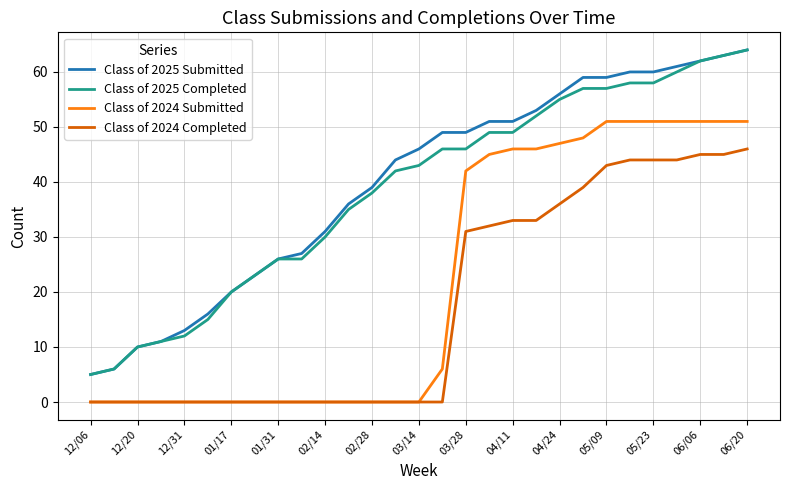

How many categories are shown in the chart?

29